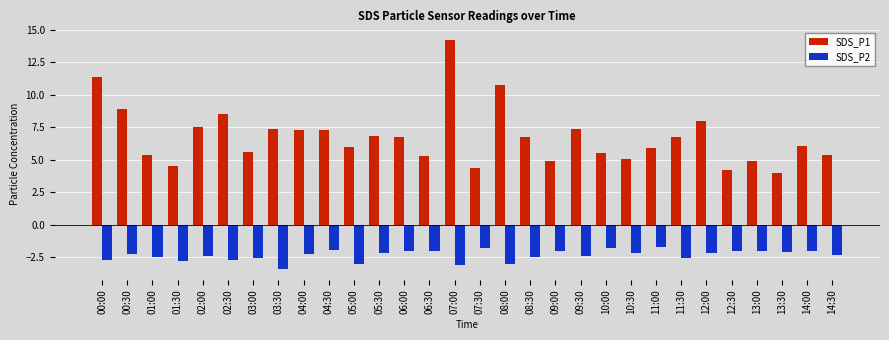

What is the maximum value for SDS_P1?

14.2